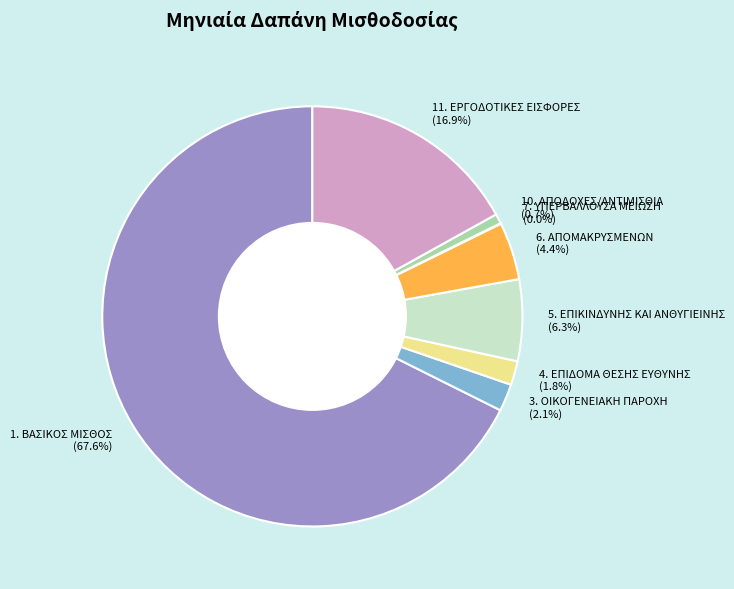

Is 1. ΒΑΣΙΚΟΣ ΜΙΣΘΟΣ the majority of the pie?

Yes